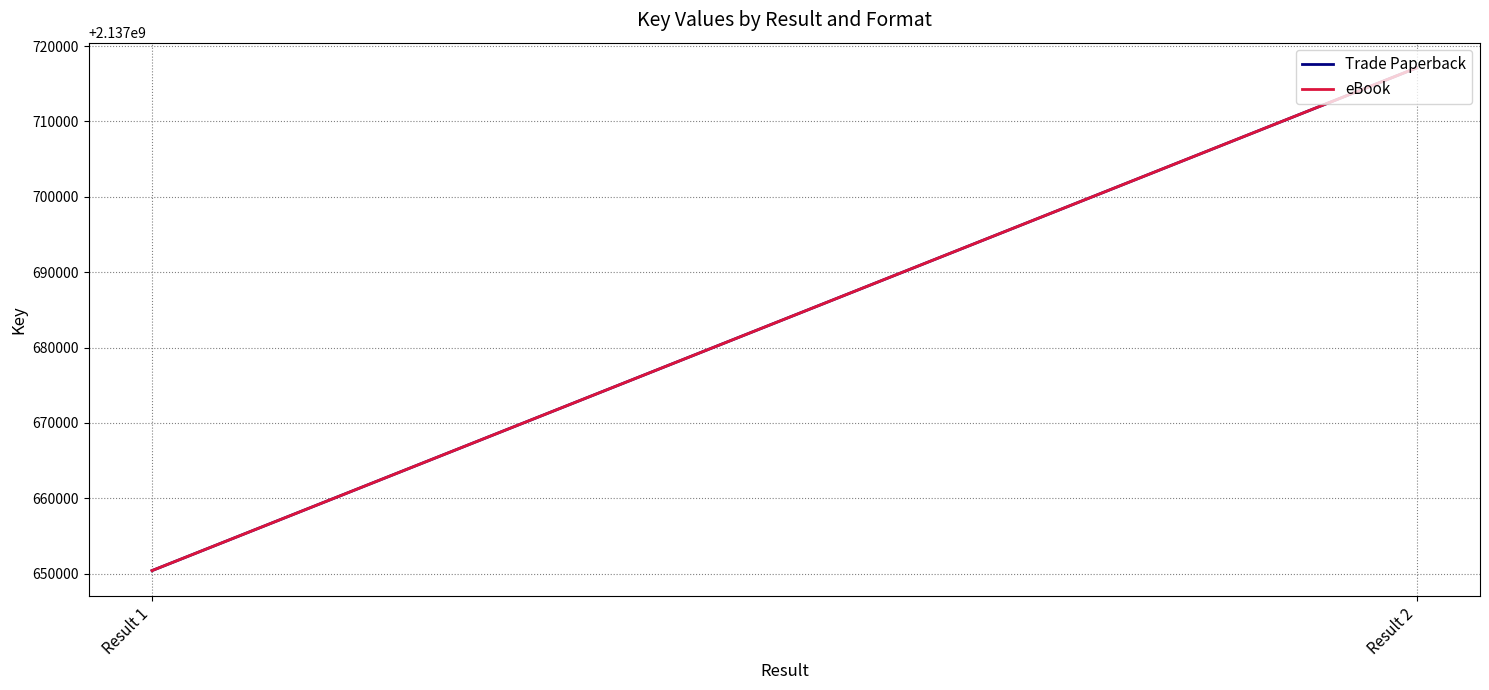

What is the average value of the Trade Paperback series?

2137683764